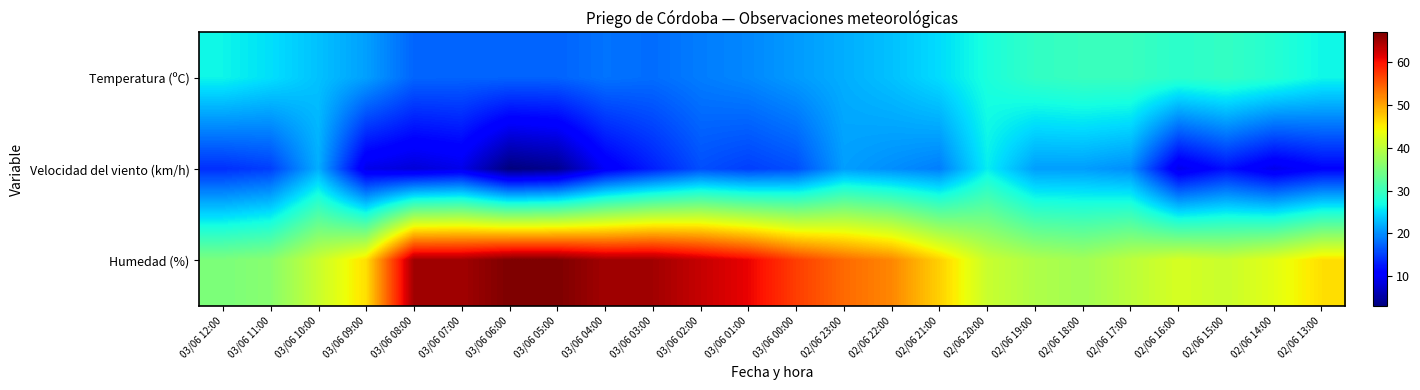

Which label corresponds to the smallest value in the chart?

03/06 06:00